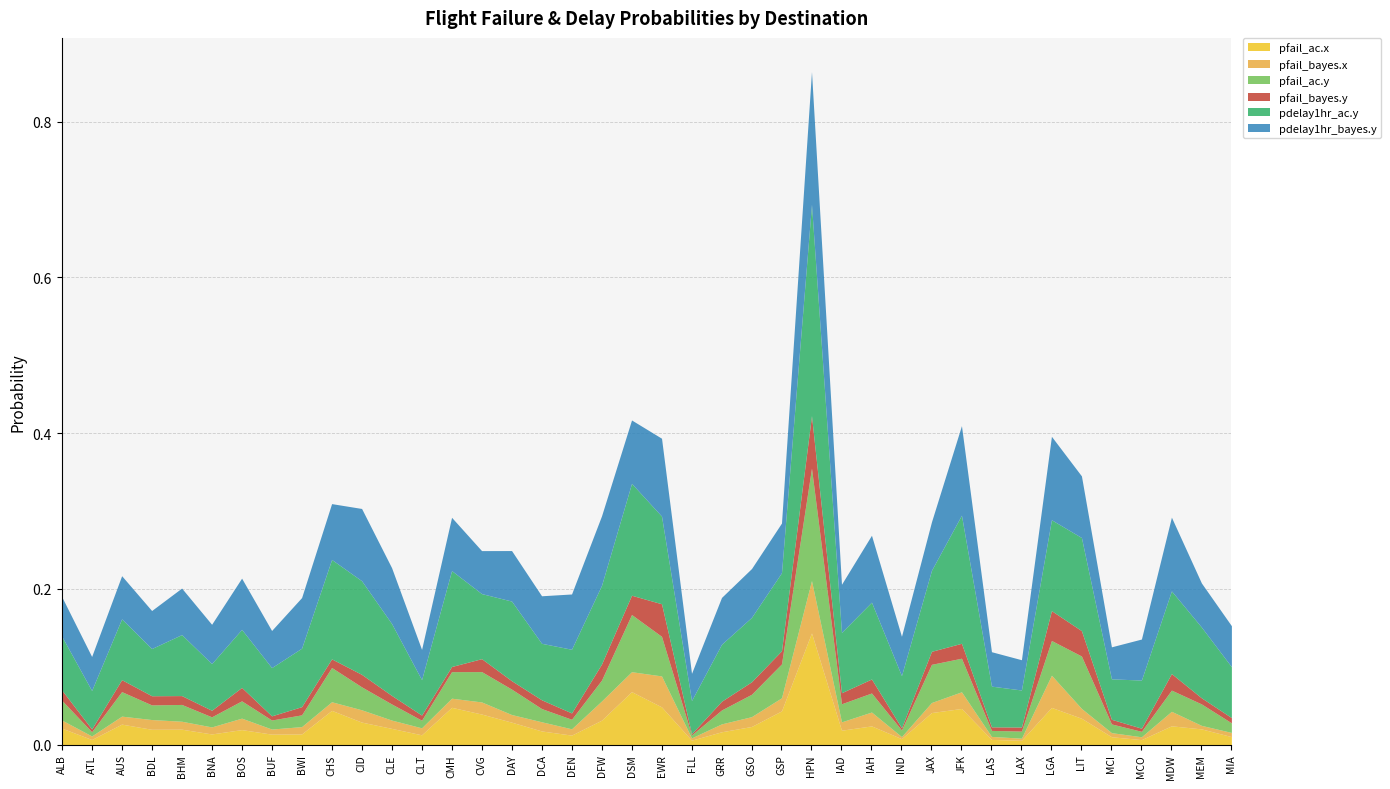

Where is pfail_ac.x nearest to the value 0?

LAX